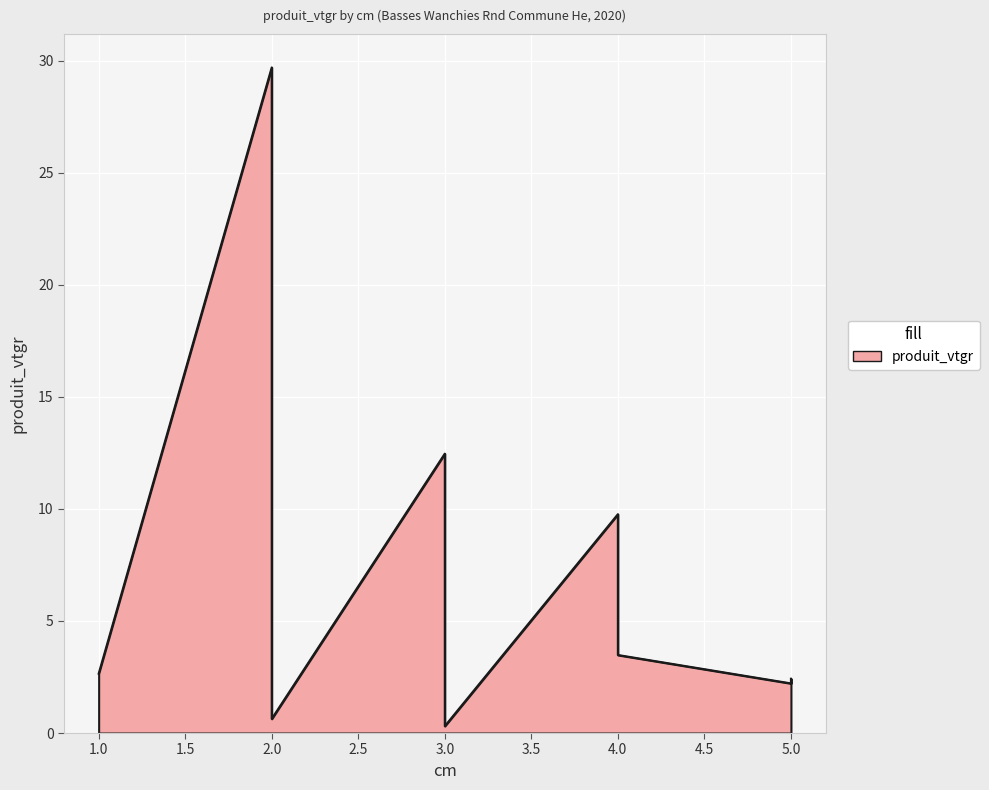

How many distinct data groups are displayed?

1